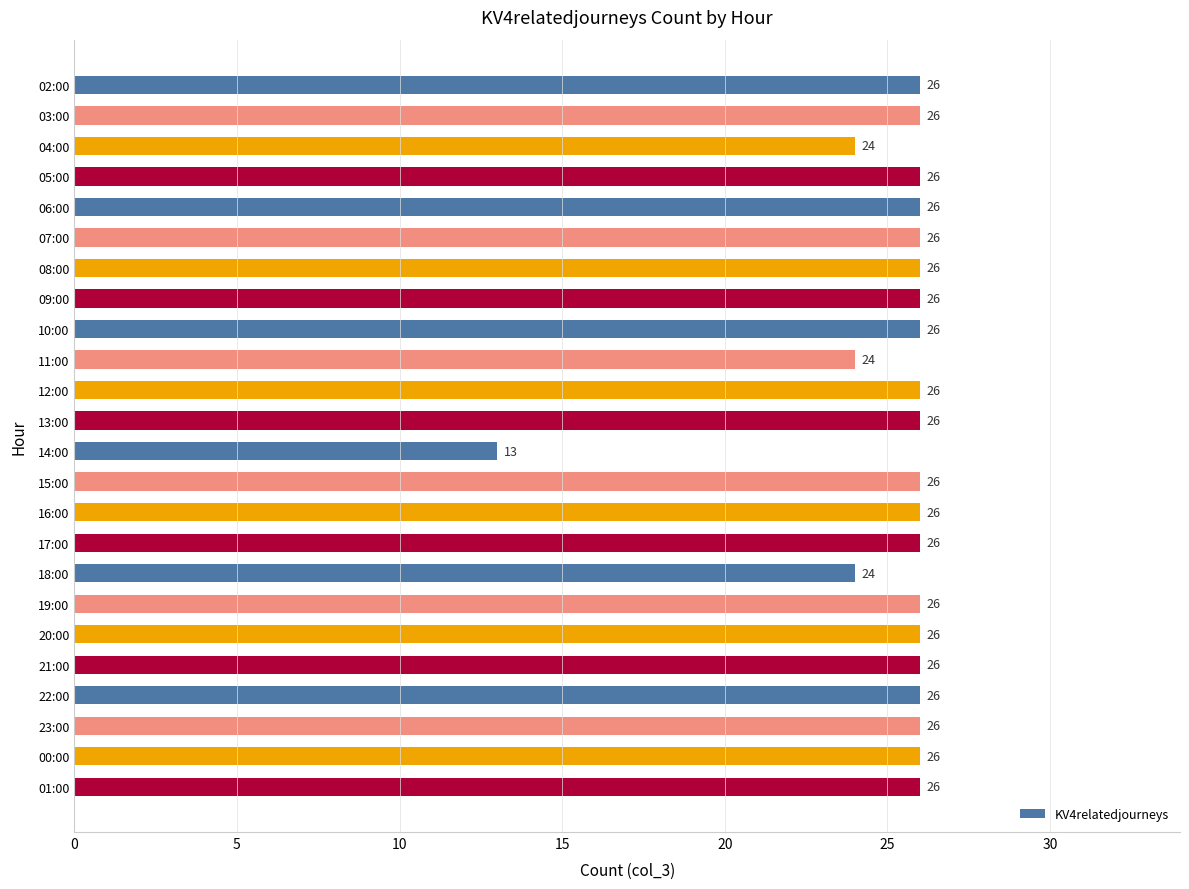

Read the value at 19:00, to the nearest 5.

25